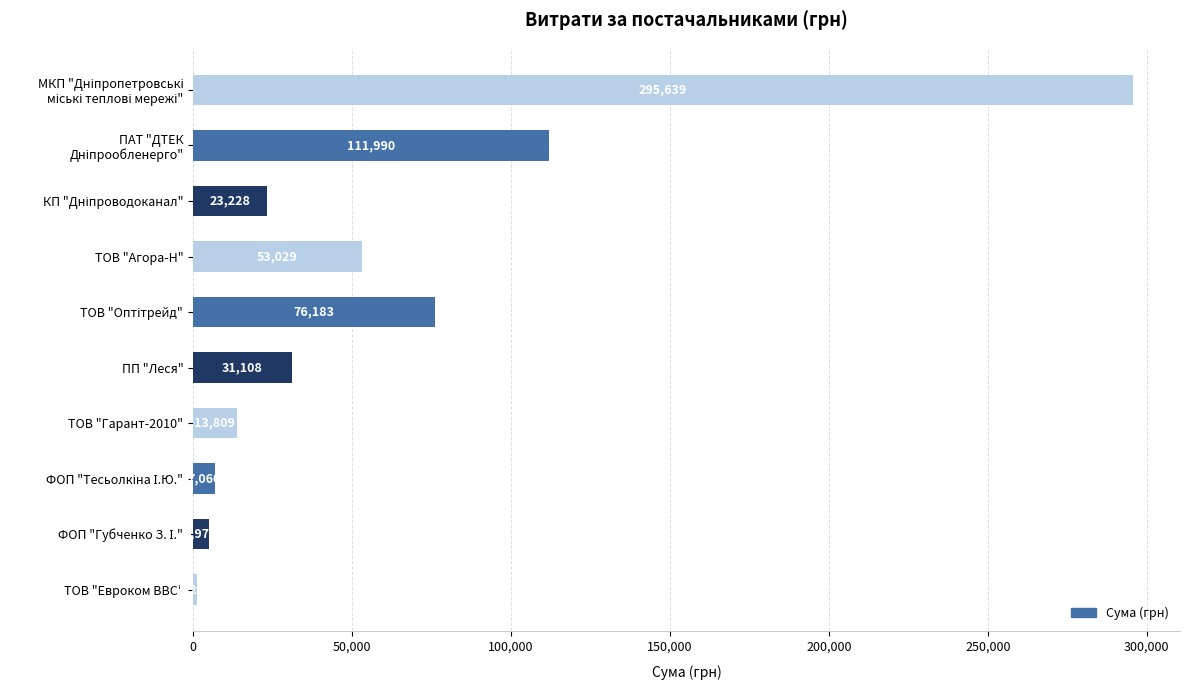

How many distinct data groups are displayed?

1